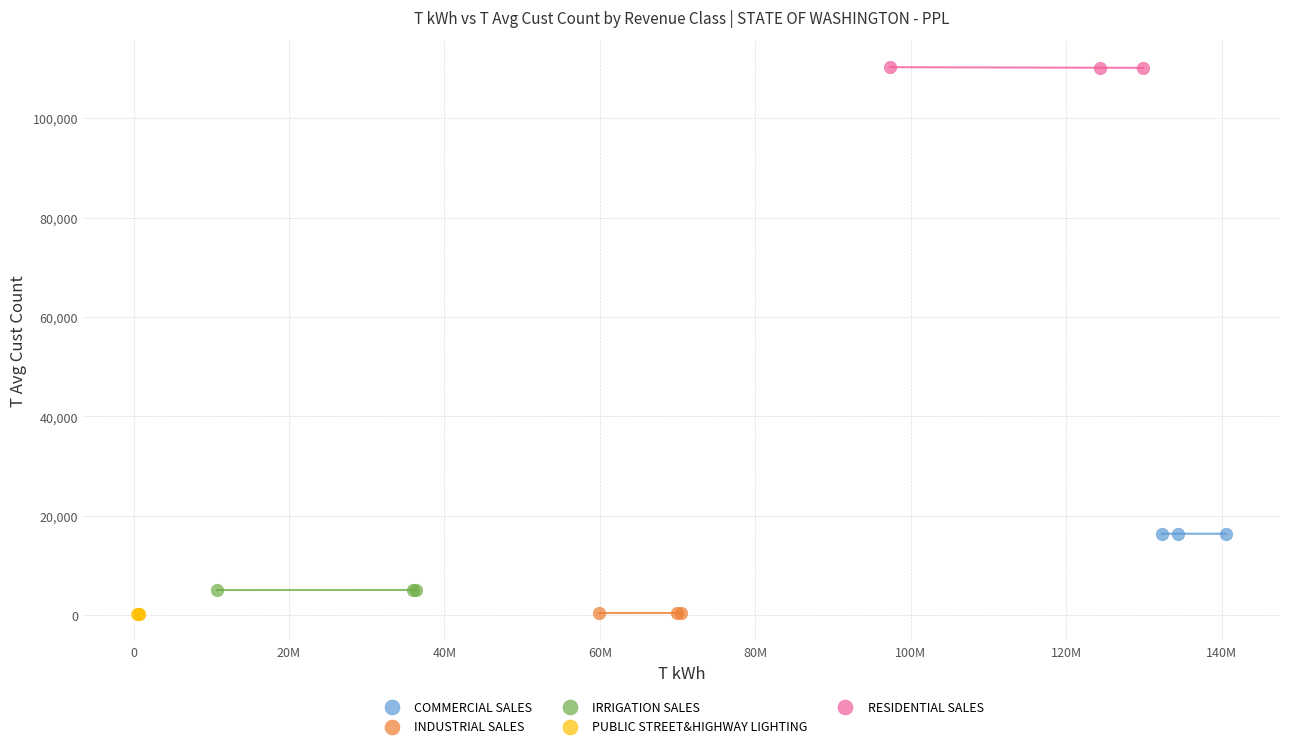

Which series contains the highest Y value?

RESIDENTIAL SALES